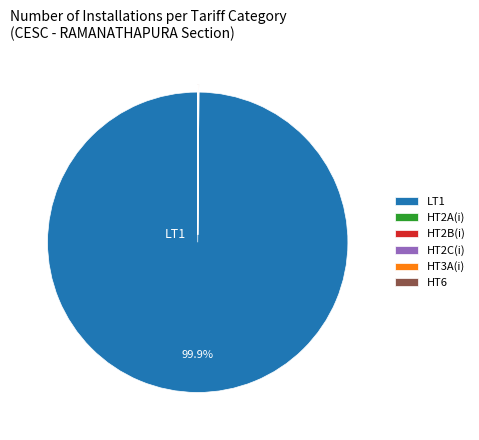

Which category has the biggest portion of the pie?

LT1